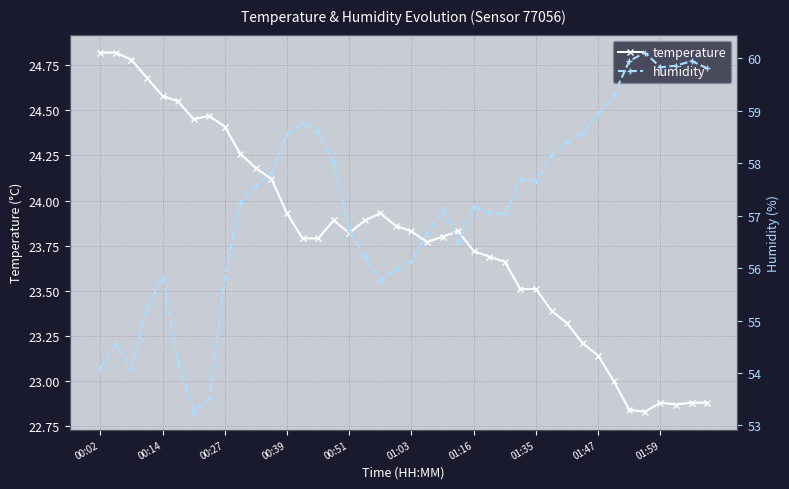

How many lines are shown in the chart?

2